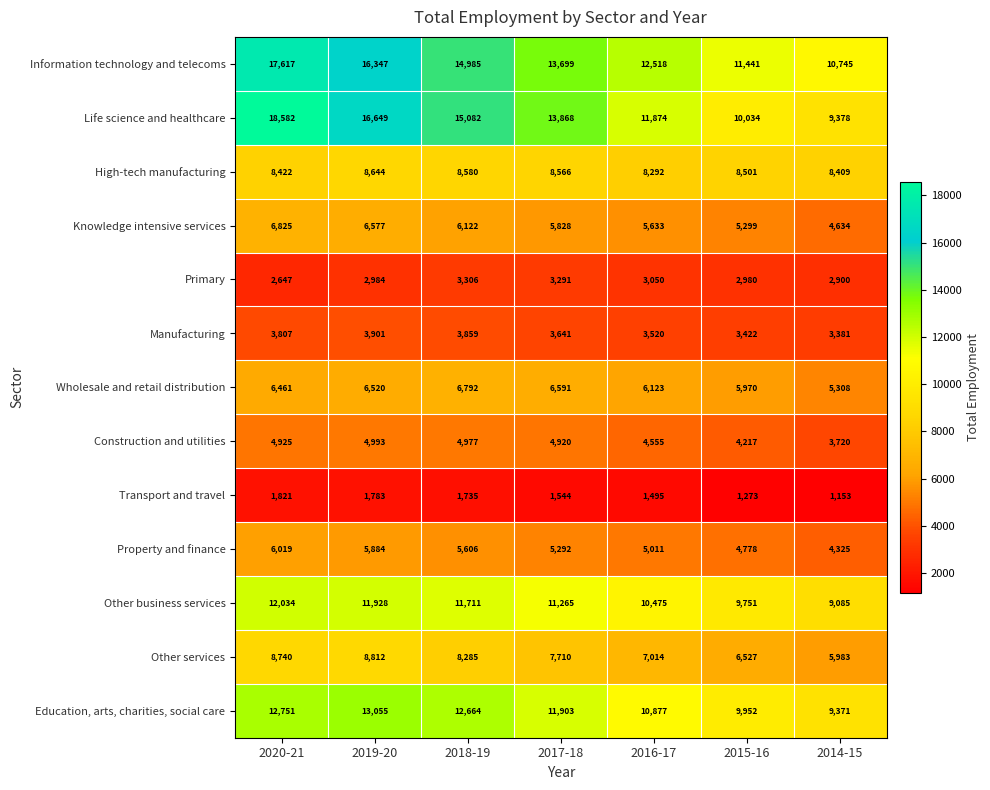

Rank the categories by Other business services value from highest to lowest.

2020-21, 2019-20, 2018-19, 2017-18, 2016-17, 2015-16, 2014-15